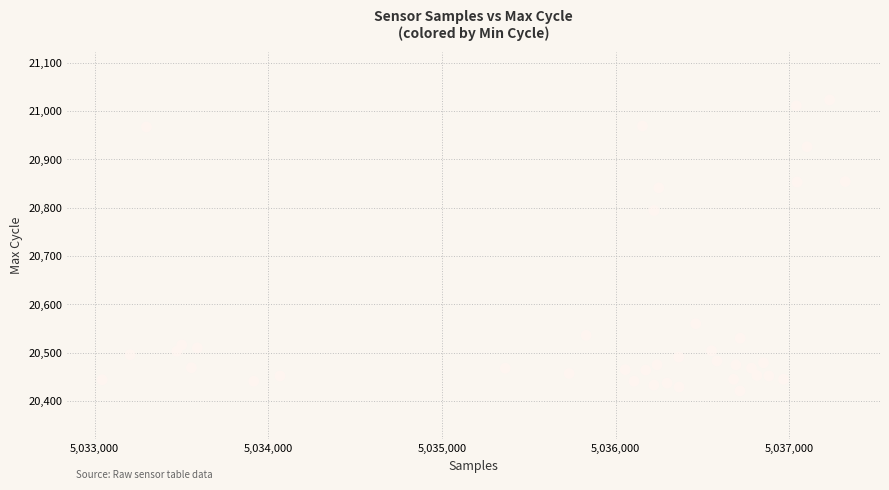

What is the range of Y values (max minus min)?

602